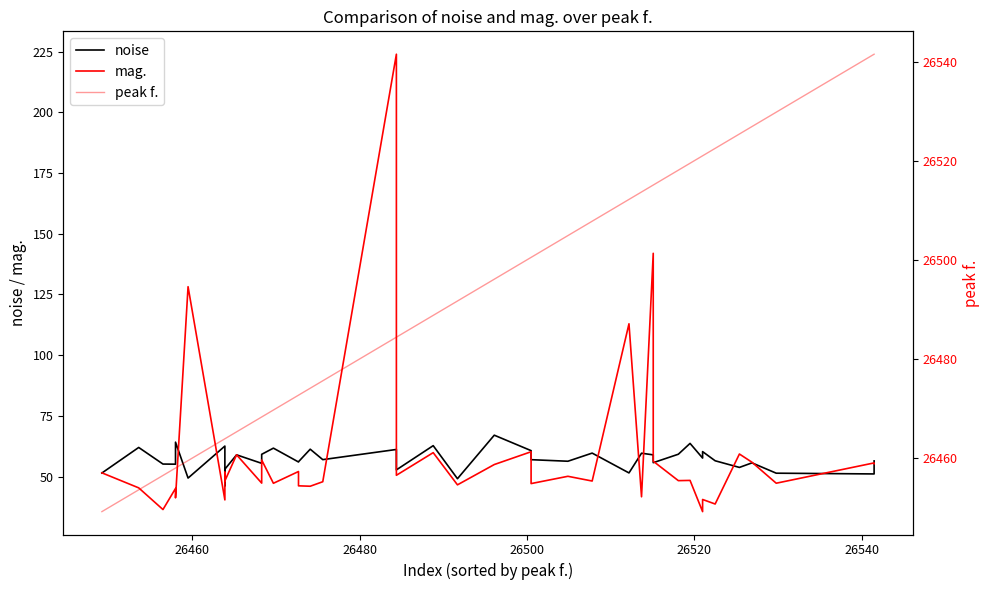

True or false: mag. and peak f. intersect in this chart.

False